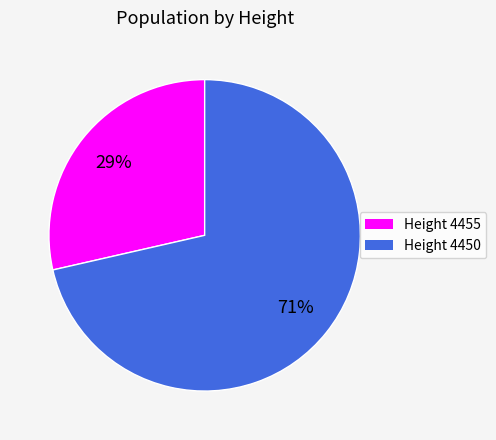

To the nearest percent, what is the average slice percentage?

50%